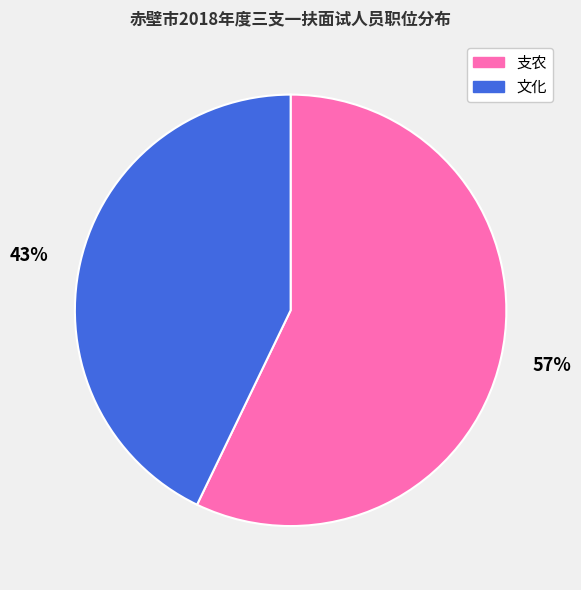

The 支农 slice represents 57% of the pie. True or false?

True